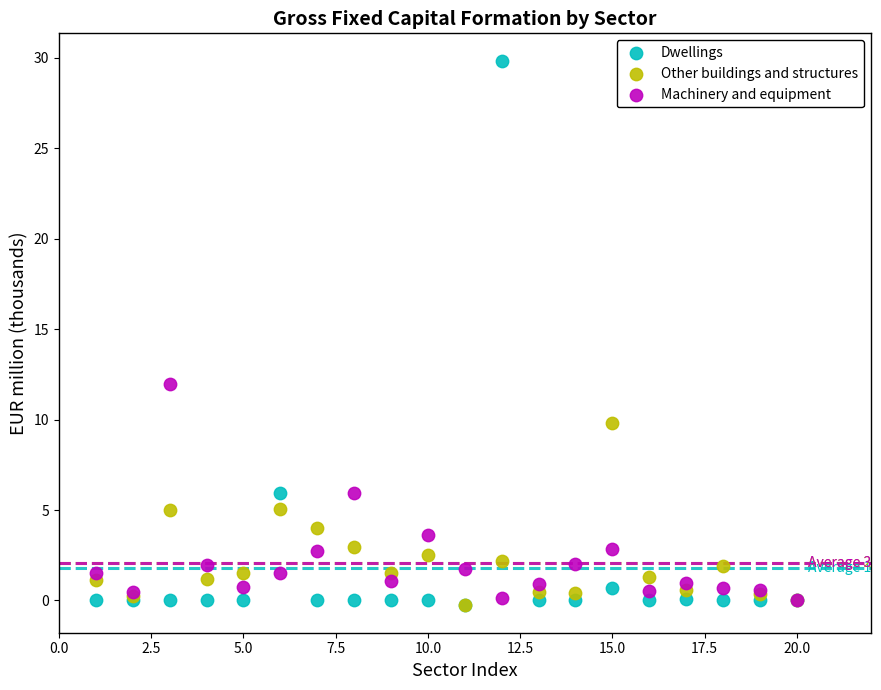

Which series reaches the maximum Y coordinate?

Dwellings